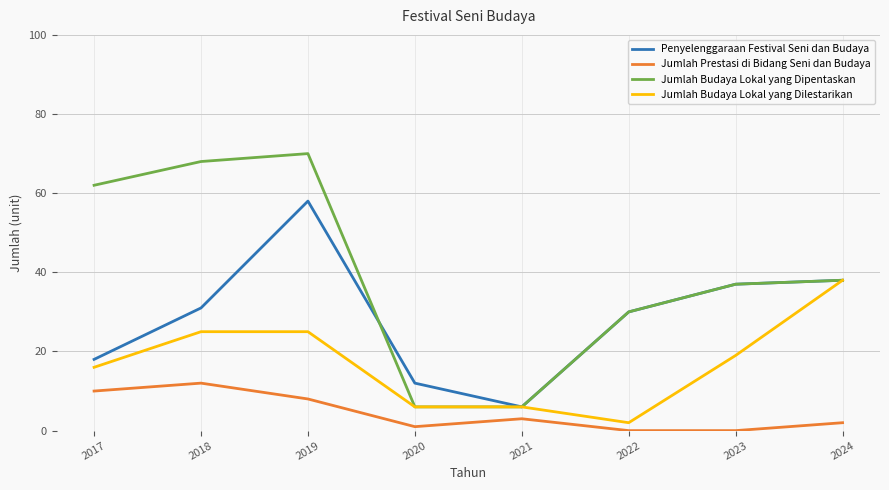

The Jumlah Budaya Lokal yang Dipentaskan series shows 6 at 2021. True or false?

True